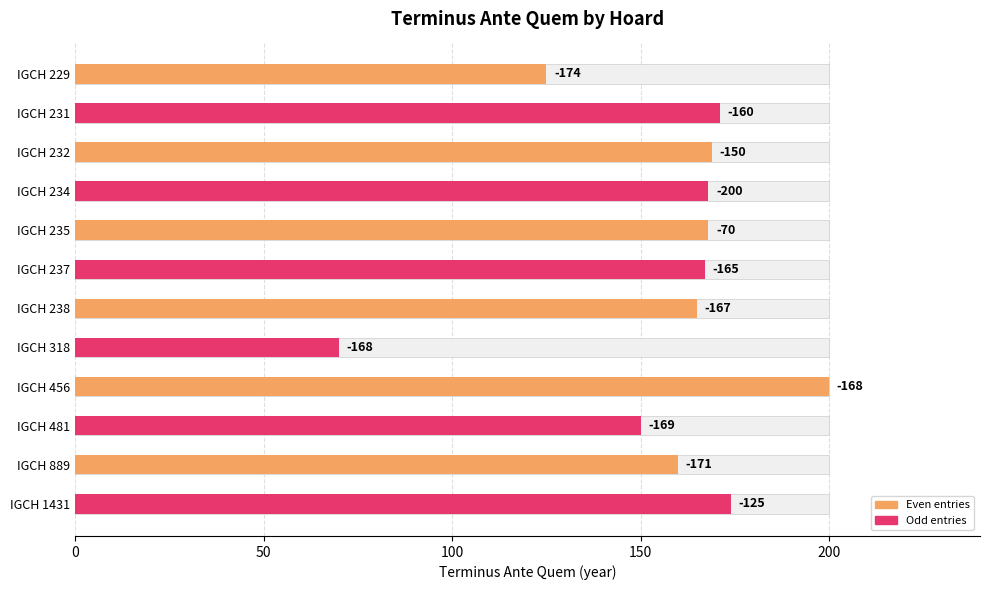

Does the chart contain any negative values?

Yes